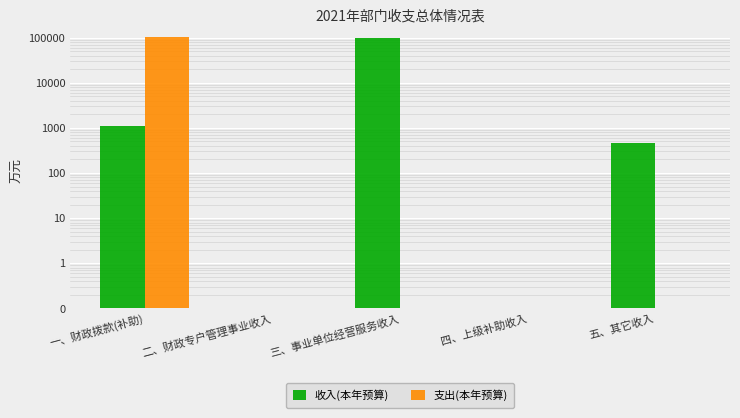

What are all the series names shown in the legend?

收入(本年预算), 支出(本年预算)